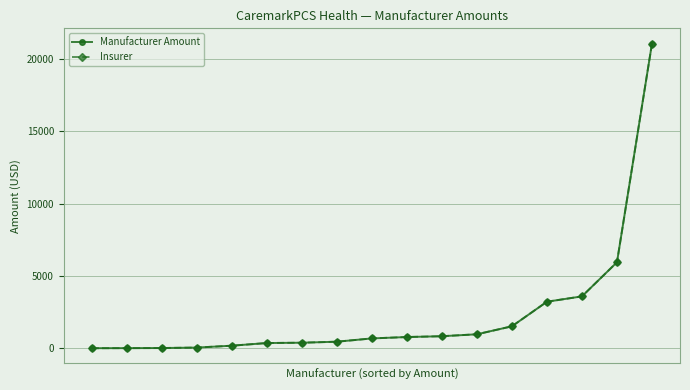

Is this an area chart (filled region under the line)?

No